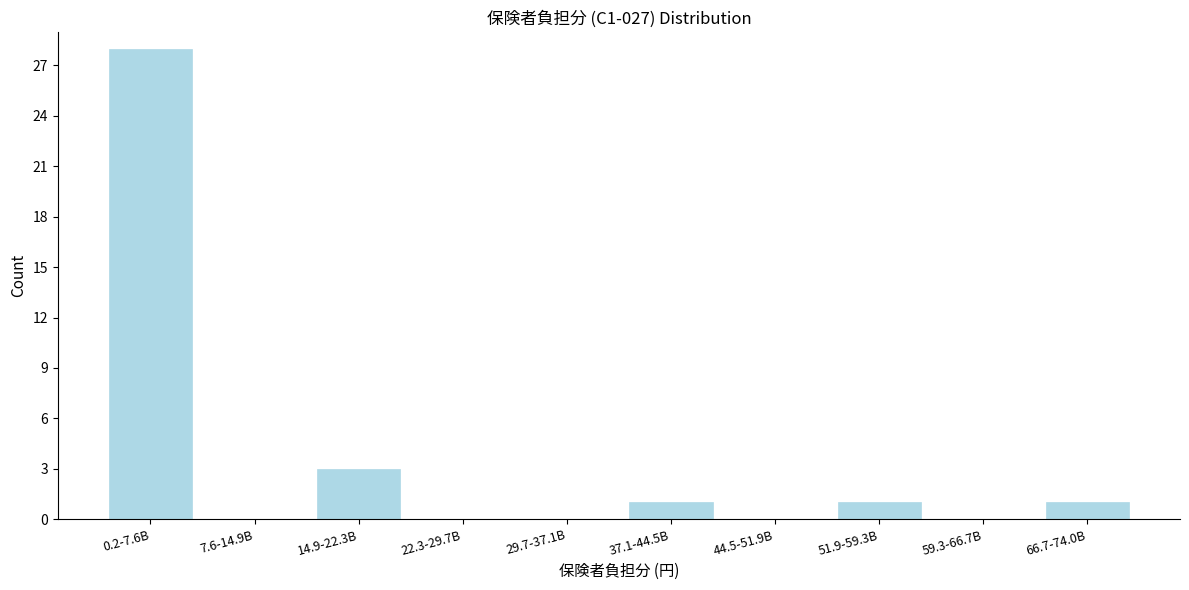

Reading left to right, what are all the values shown in this chart?

0.2-7.6B=28	7.6-14.9B=0	14.9-22.3B=3	22.3-29.7B=0	29.7-37.1B=0	37.1-44.5B=1	44.5-51.9B=0	51.9-59.3B=1	59.3-66.7B=0	66.7-74.0B=1